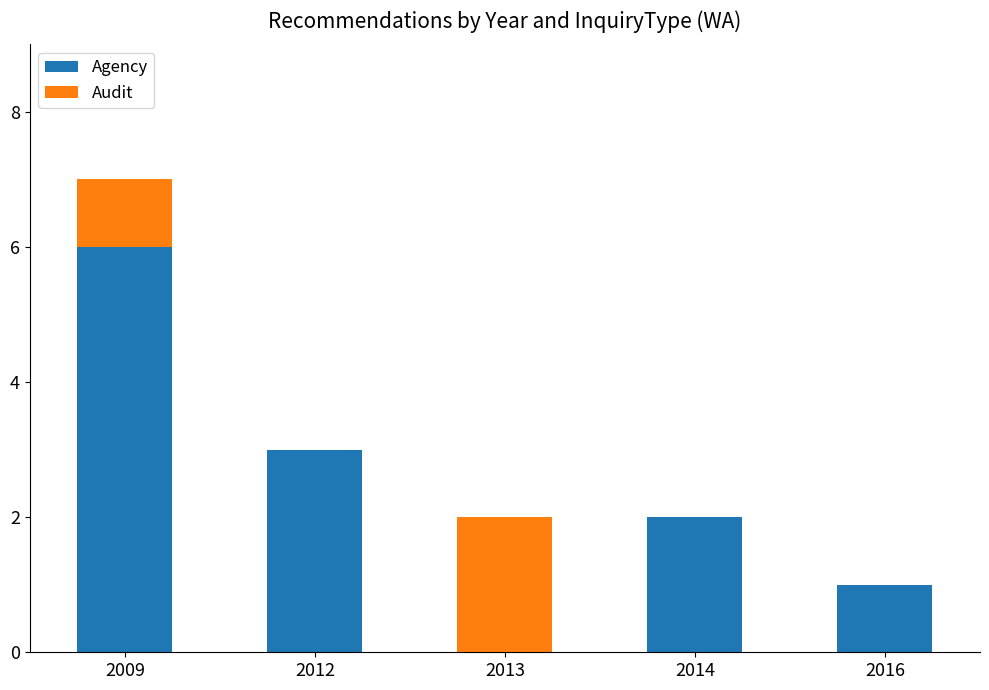

Reading left to right, what are the values for Agency?

2009=6	2012=3	2013=0	2014=2	2016=1